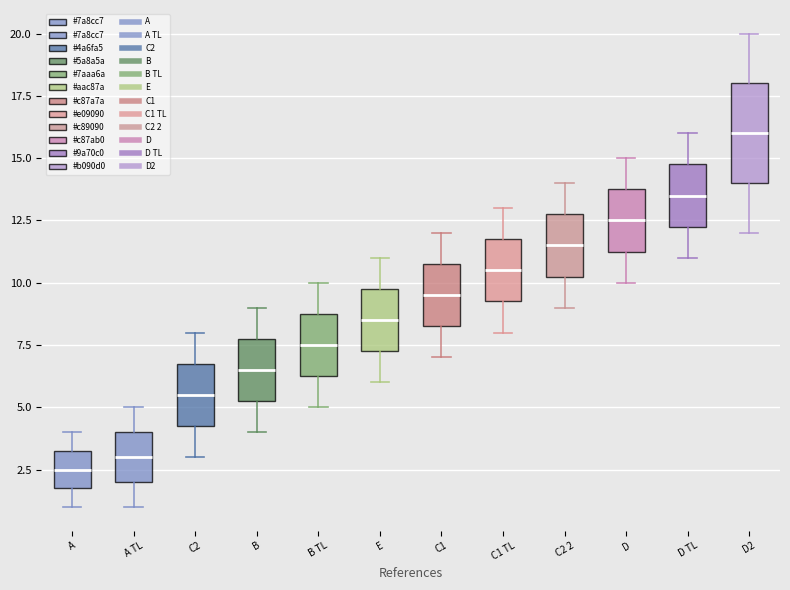

Reading left to right, transcribe this box plot: for each box, give where its median line is, the range the box spans, and where its two whiskers end, as read against the y-axis. The values are not printed on the chart, so give them approximately, as read against the axis.

A: median 2.5, box 2.0 to 3.5, whiskers 1.0 to 4.0
A TL: median 3.0, box 2.0 to 4.0, whiskers 1.0 to 5.0
C2: median 5.5, box 4.5 to 7.0, whiskers 3.0 to 8.0
B: median 6.5, box 5.5 to 8.0, whiskers 4.0 to 9.0
B TL: median 7.5, box 6.5 to 9.0, whiskers 5.0 to 10.0
E: median 8.5, box 7.5 to 10.0, whiskers 6.0 to 11.0
C1: median 9.5, box 8.5 to 11.0, whiskers 7.0 to 12.0
C1 TL: median 10.5, box 9.5 to 12.0, whiskers 8.0 to 13.0
C2 2: median 11.5, box 10.5 to 13.0, whiskers 9.0 to 14.0
D: median 12.5, box 11.5 to 14.0, whiskers 10.0 to 15.0
D TL: median 13.5, box 12.5 to 15.0, whiskers 11.0 to 16.0
D2: median 16.0, box 14.0 to 18.0, whiskers 12.0 to 20.0